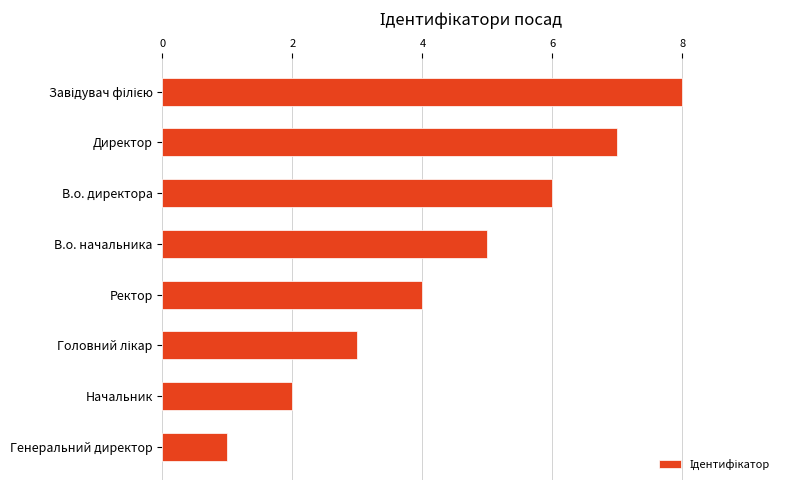

True or false: the data shows 5 at В.о. начальника.

True